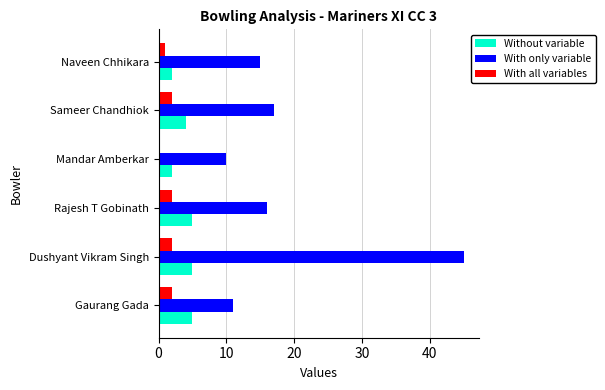

How many categories are shown in the chart?

6